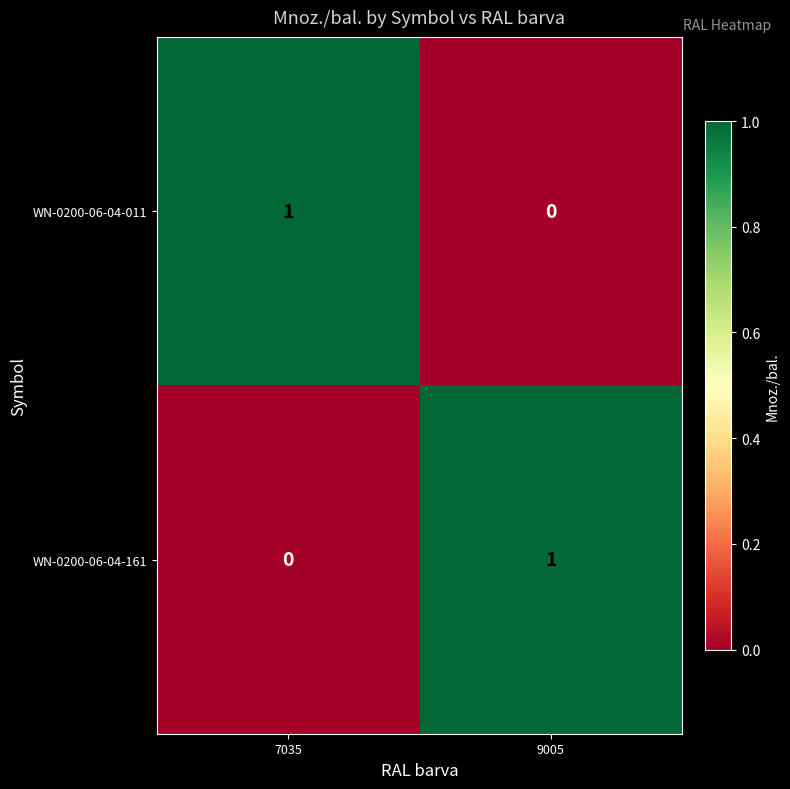

At how many categories does at least one series exceed 0?

2